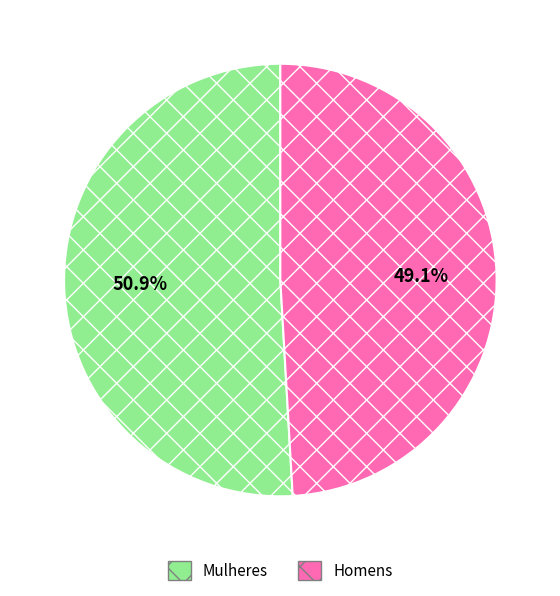

Which slice represents more than half of the pie?

Mulheres